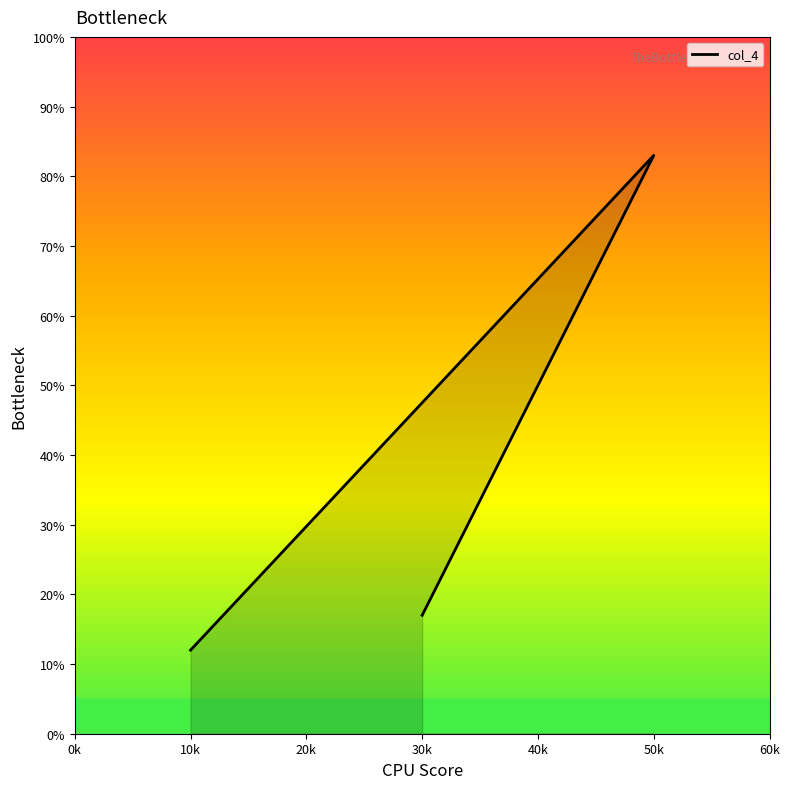

What is the difference between the maximum and minimum values?

71